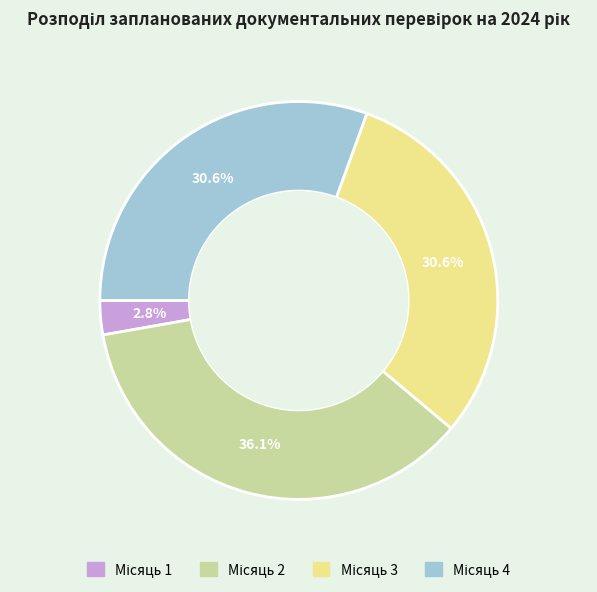

Count the number of slices in the pie.

4